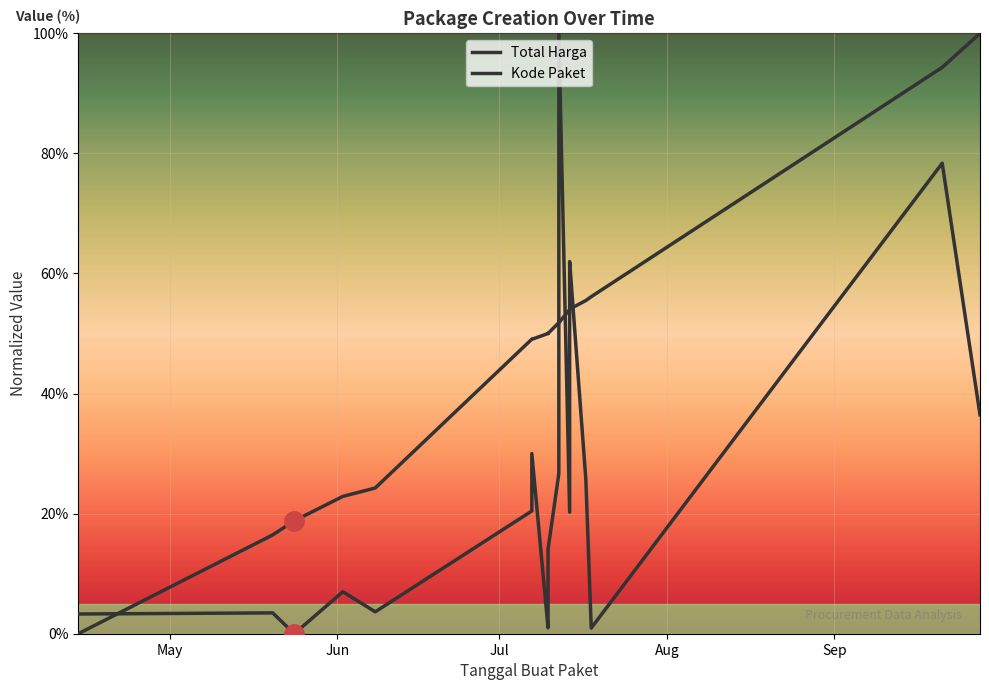

In Total Harga, how many points are lower than both neighbors (excluding endpoints)?

5